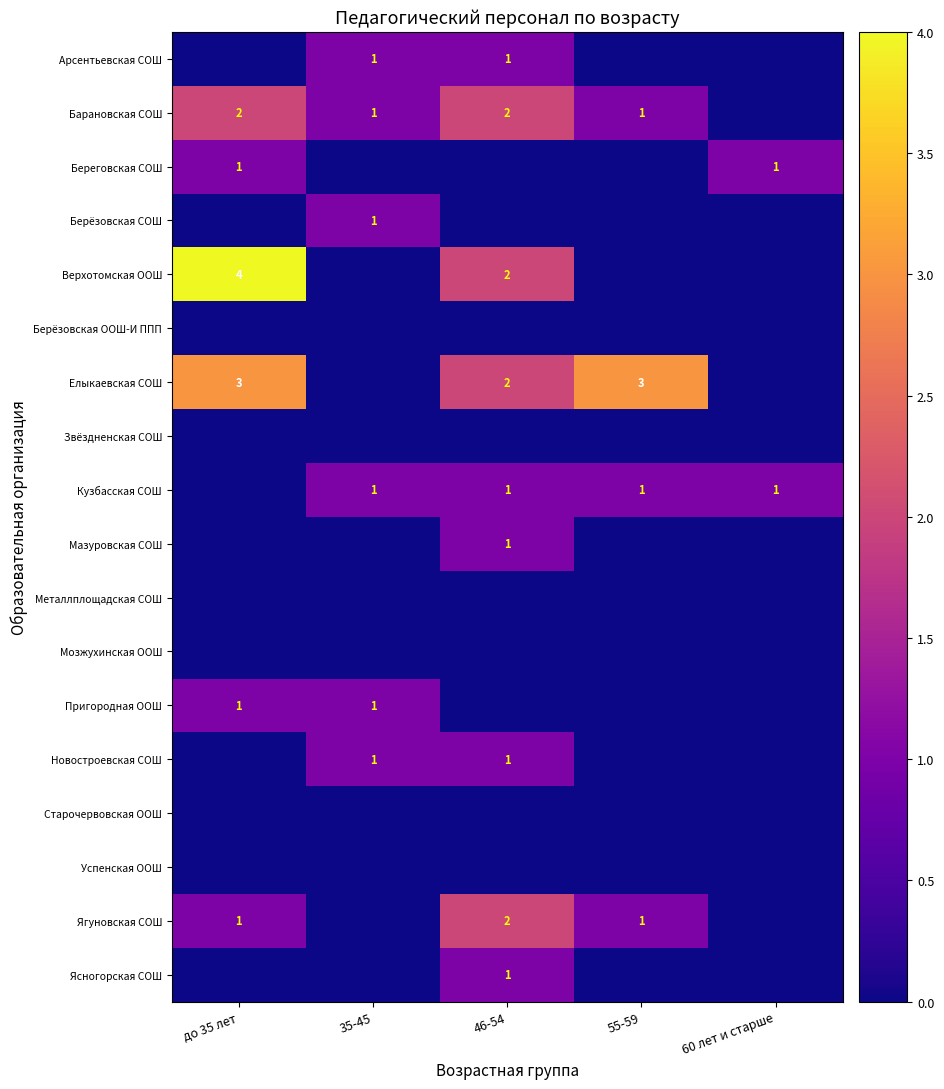

The Ясногорская СОШ series shows 1 at 46-54. True or false?

True